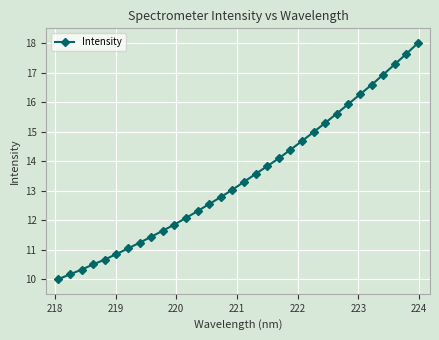

What is the sum of all values?

430.8